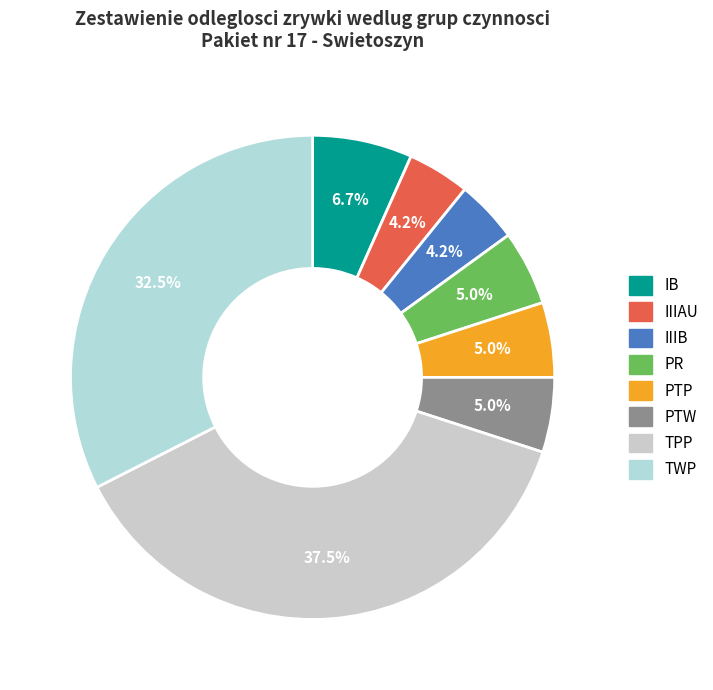

Between IB and PR, which is larger?

IB